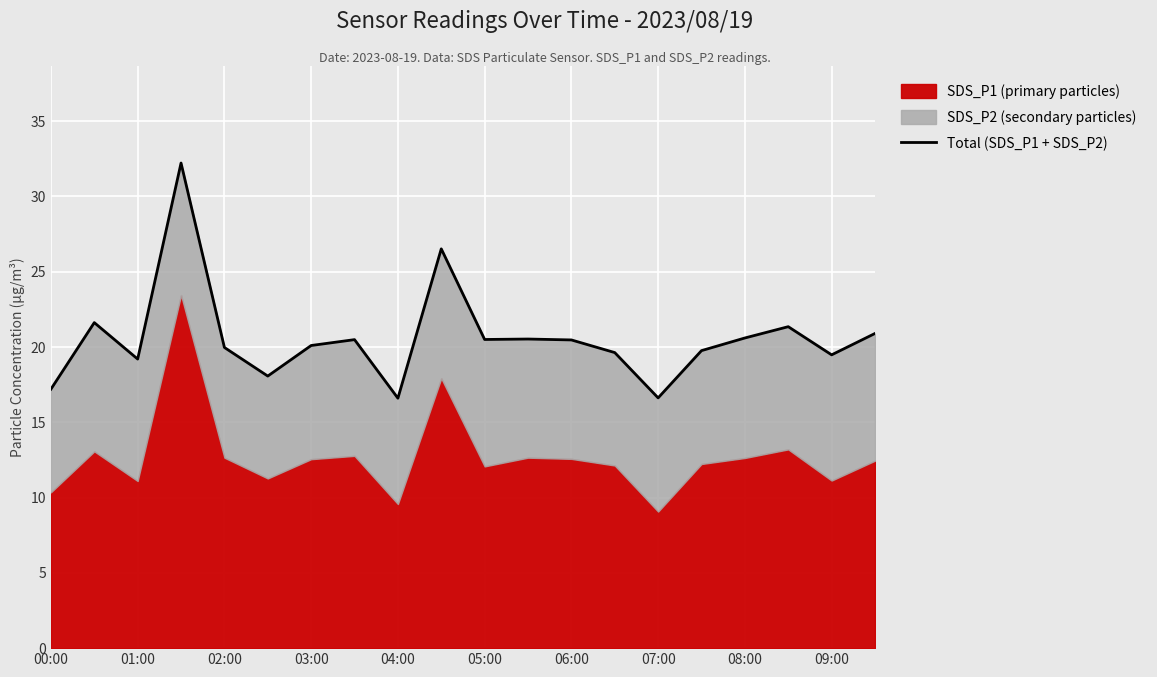

How many data points are above 20?

11